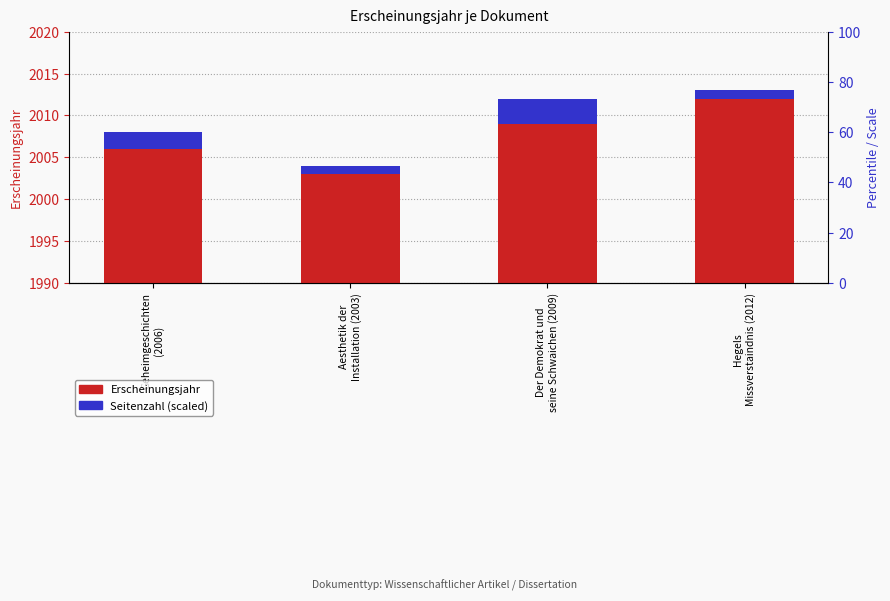

What is the difference between the second highest and minimum values in the Seitenzahl (scaled) series?

1